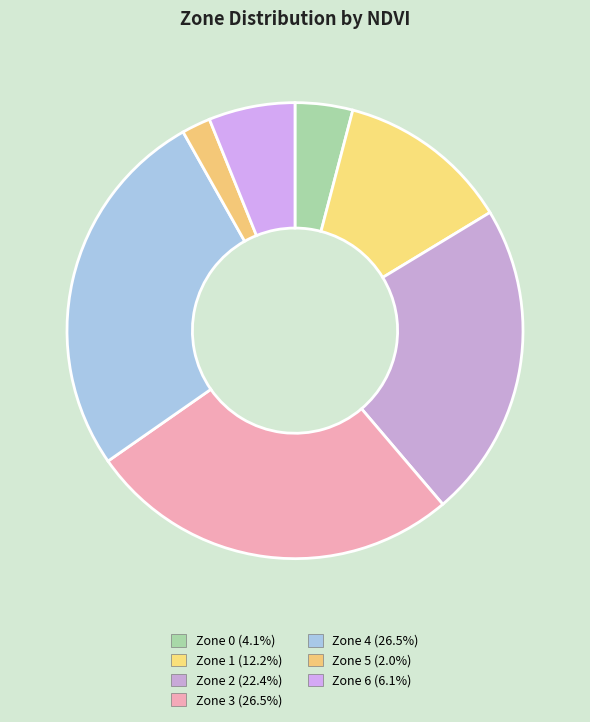

How many segments does this pie chart have?

7